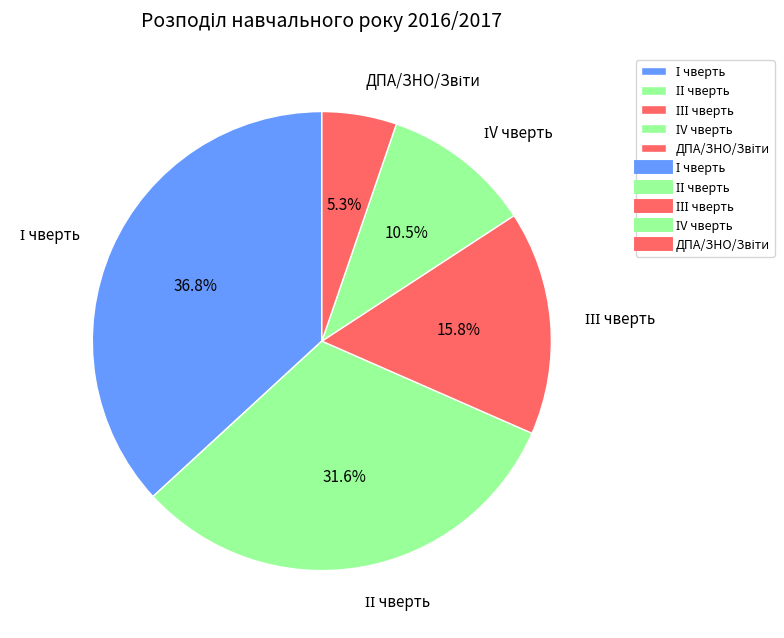

Is there any slice that represents more than half of the pie?

No